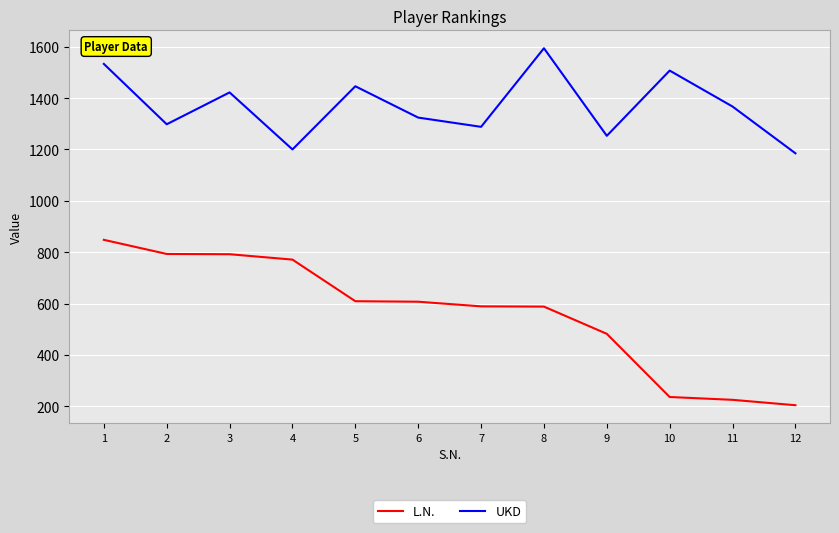

The UKD series shows 1533 at 1. True or false?

True